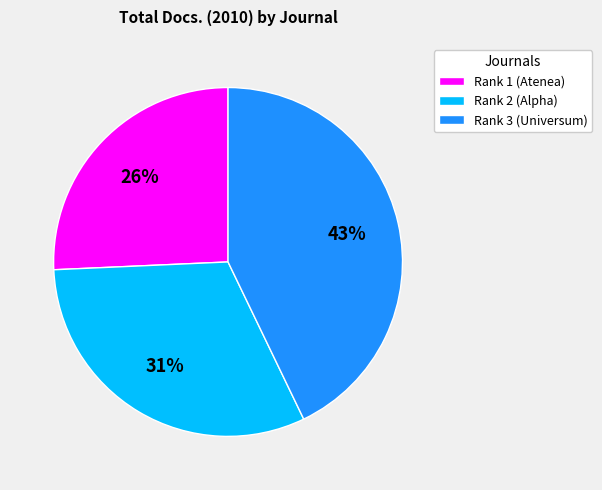

True or false: Rank 1 (Atenea) accounts for 33% of the total.

False